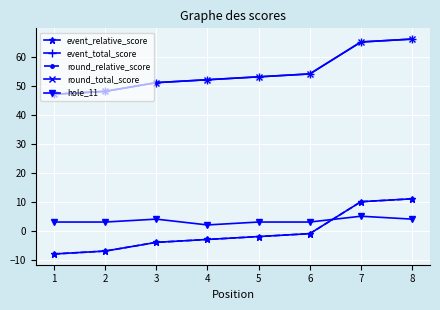

Does the chart have visible grid lines?

Yes